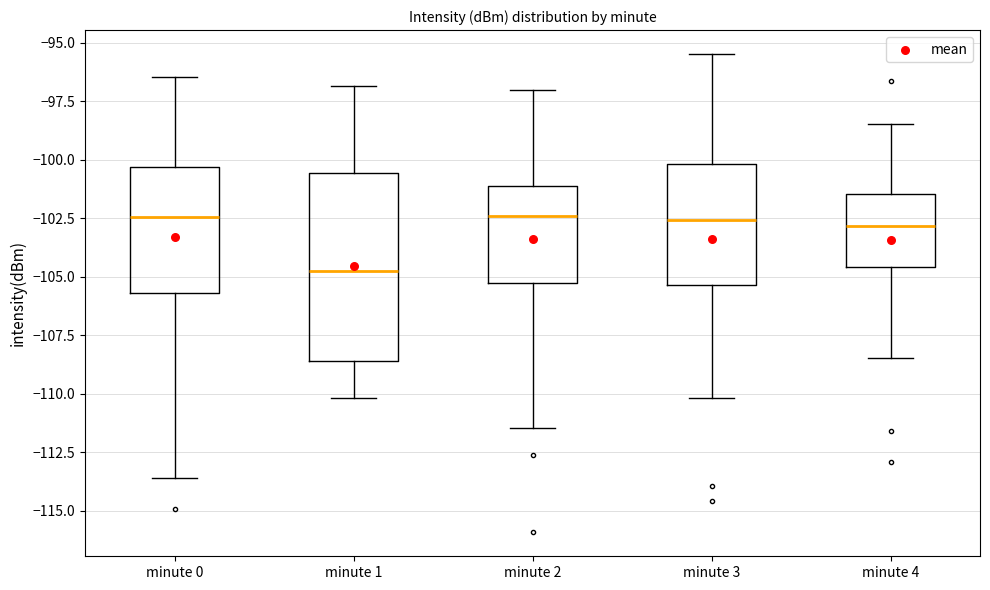

Which box has the lowest median line?

minute 1